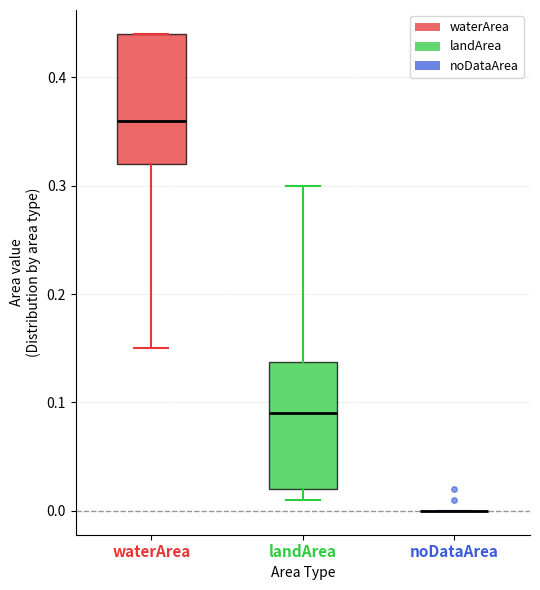

Reading left to right, transcribe this box plot: for each box, give where its median line is, the range the box spans, and where its two whiskers end, as read against the y-axis. The values are not printed on the chart, so give them approximately, as read against the axis.

waterArea: median 0.36, box 0.32 to 0.44, whiskers 0.15 to 0.44
landArea: median 0.09, box 0.02 to 0.14, whiskers 0.01 to 0.30
noDataArea: box collapsed to a line at 0.00, whiskers 0.00 to 0.00